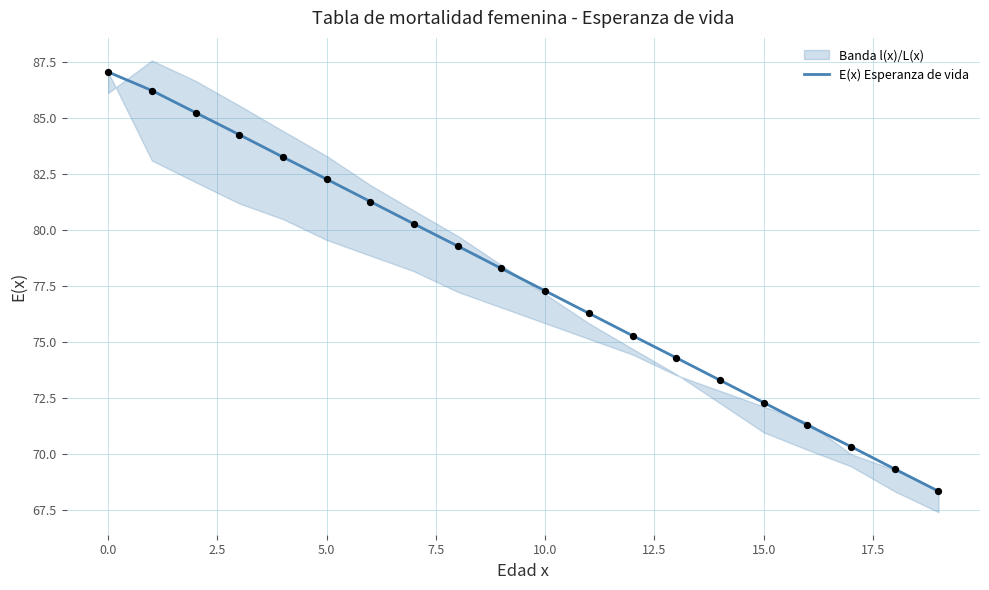

Is it true that E(x) Esperanza de vida equals 72.3 at 15.0?

True